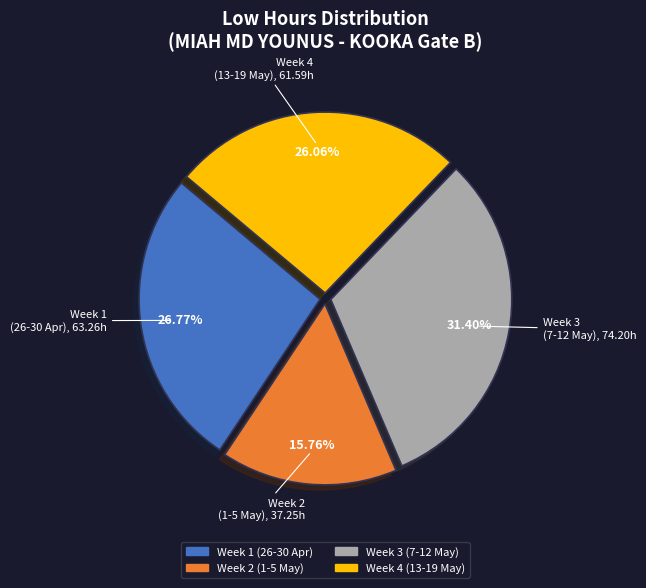

How many segments does this pie chart have?

4